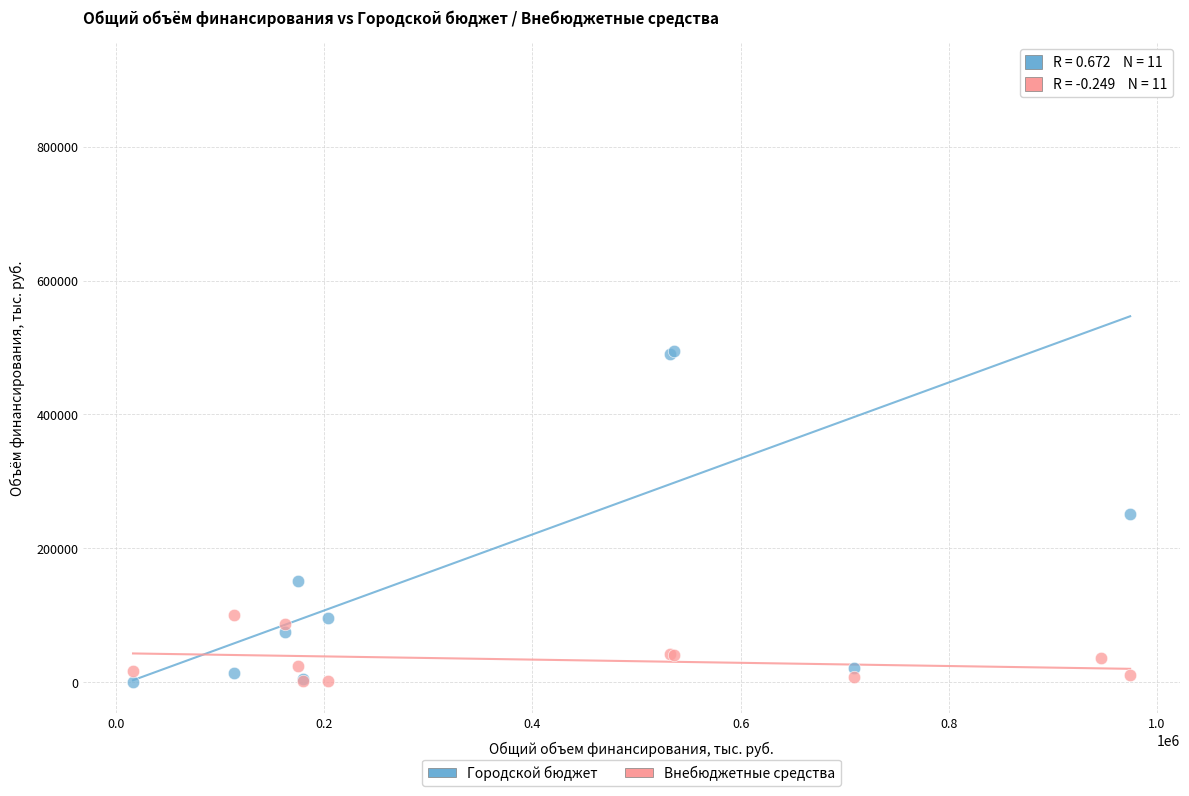

What are all the series names shown in the legend?

Городской бюджет, Внебюджетные средства